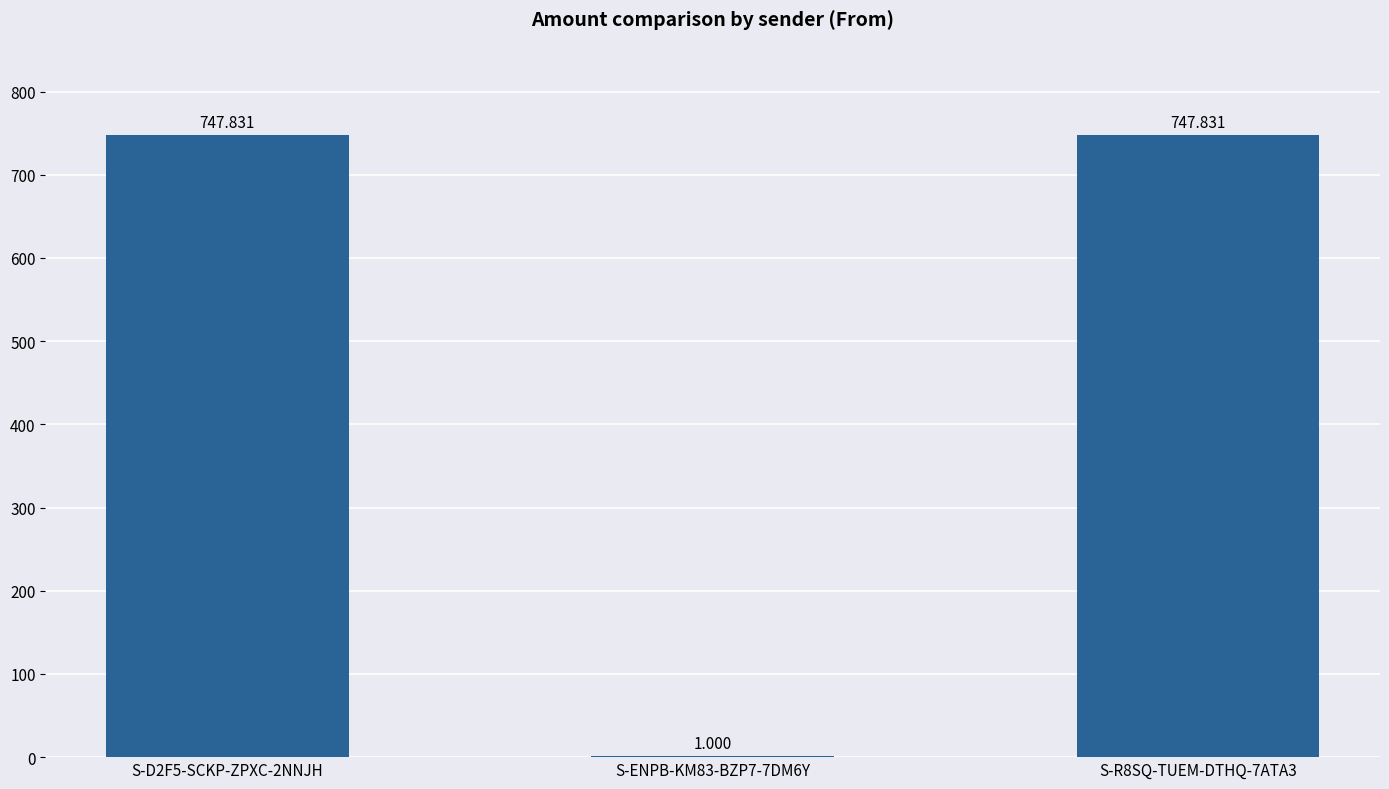

Are the bars horizontal?

No